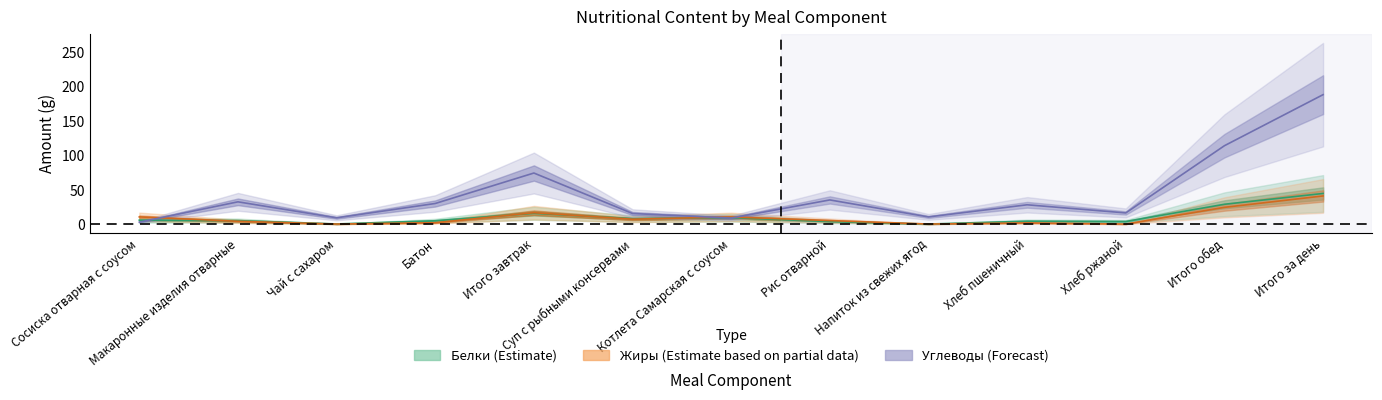

At which category does Углеводы reach its first local peak?

Макаронные изделия отварные